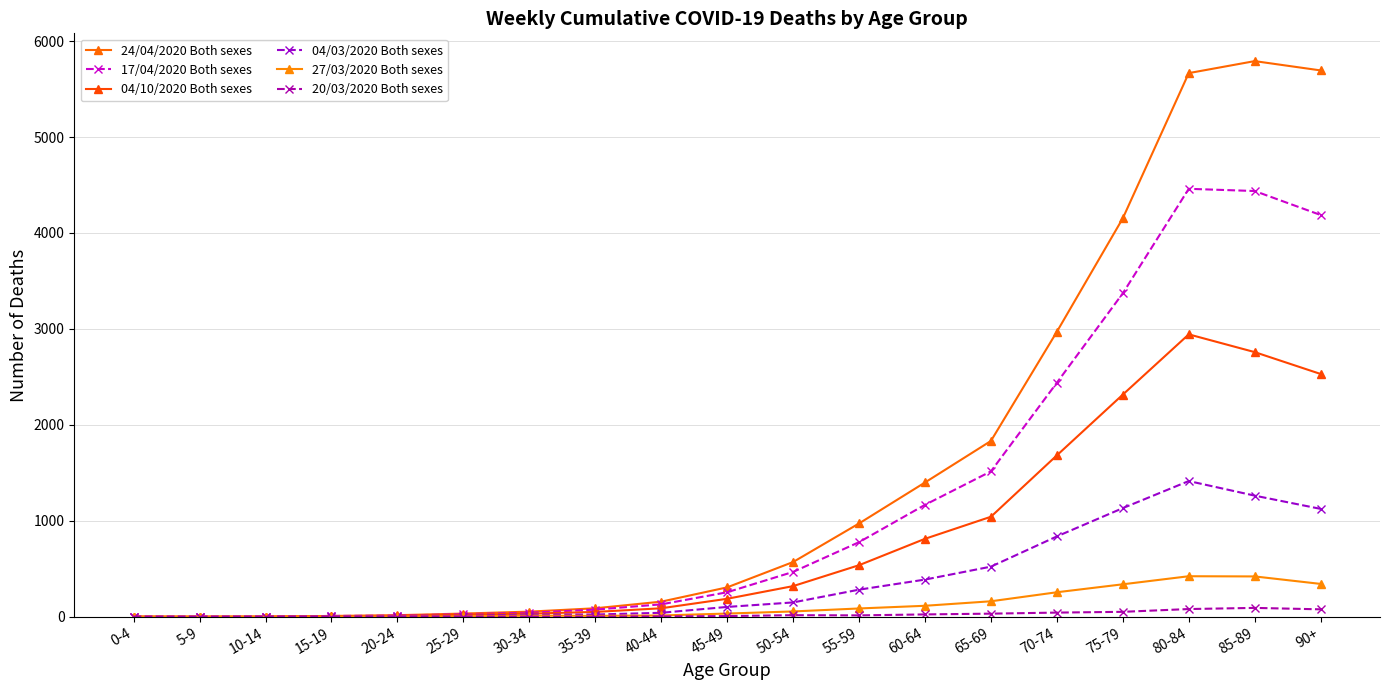

Between 25-29 and 5-9, which is larger?

25-29